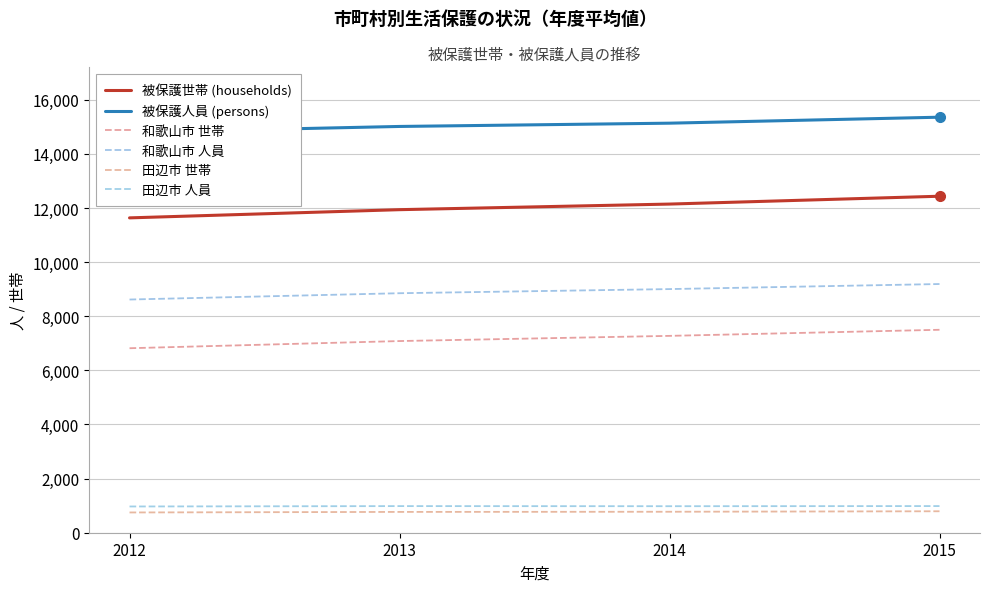

Rank the series by their maximum value, from highest to lowest.

被保護人員 (persons), 被保護世帯 (households), 和歌山市 人員, 和歌山市 世帯, 田辺市 人員, 田辺市 世帯